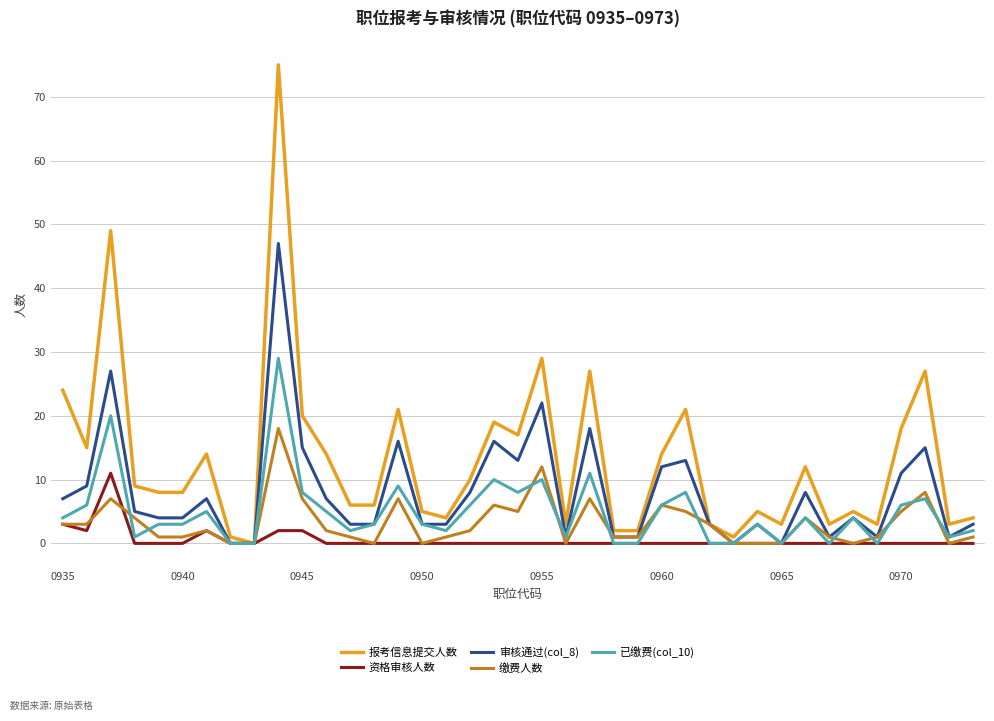

What is the greatest value displayed?

75